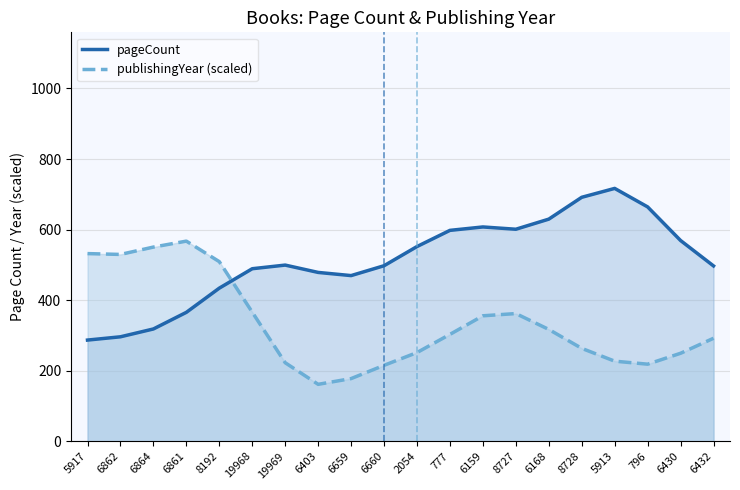

At how many categories does at least one series exceed 686?

2